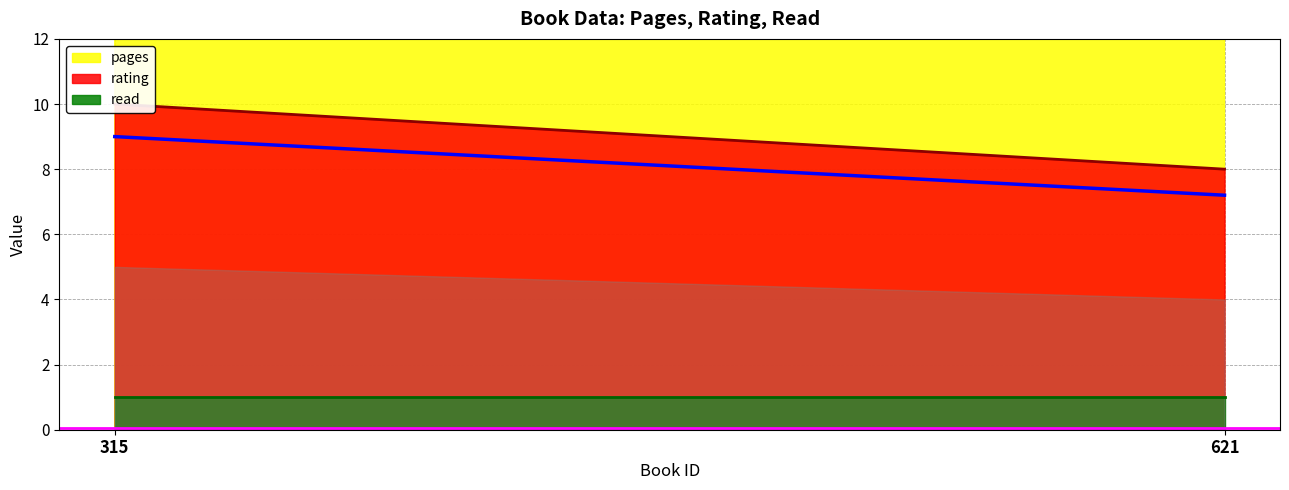

The value of read at 315 is 1. True or false?

False